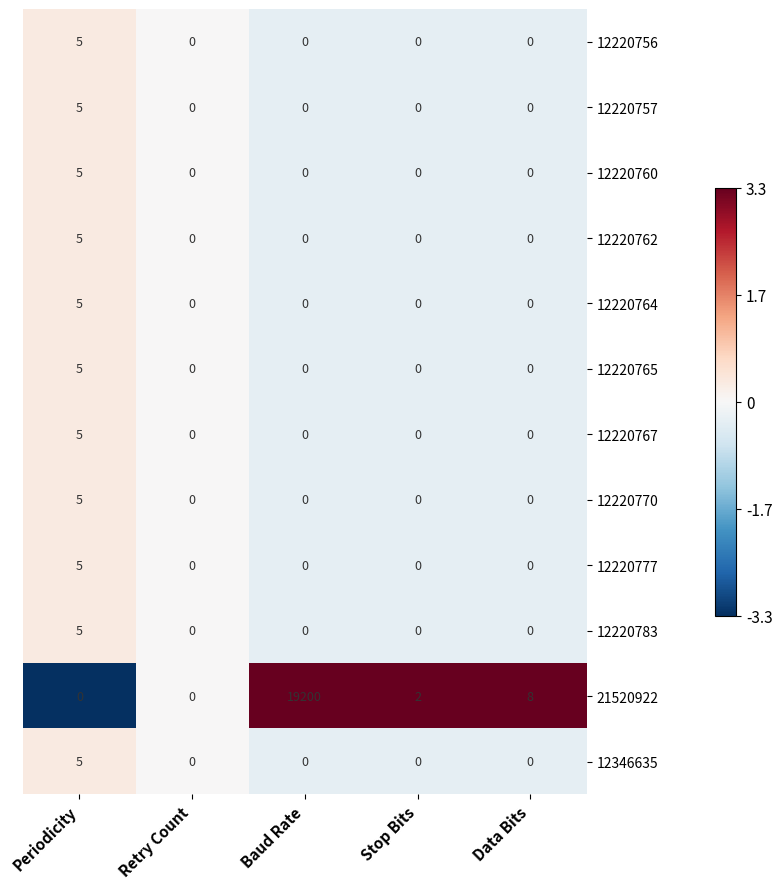

The 12220756 series shows 5 at Periodicity. True or false?

True